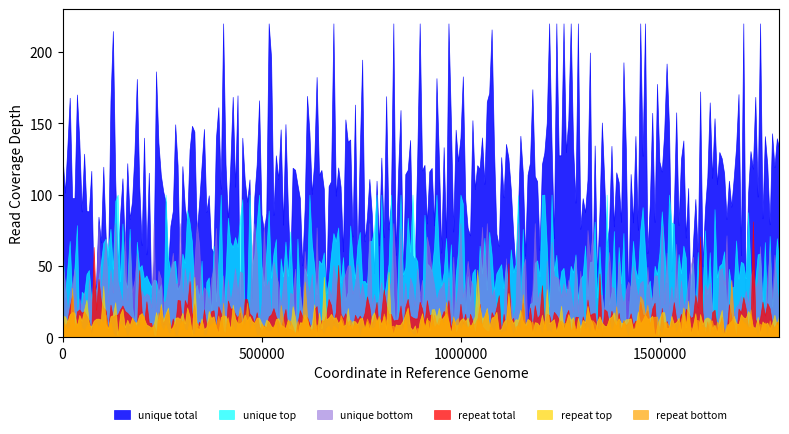

How many distinct data groups are displayed?

6